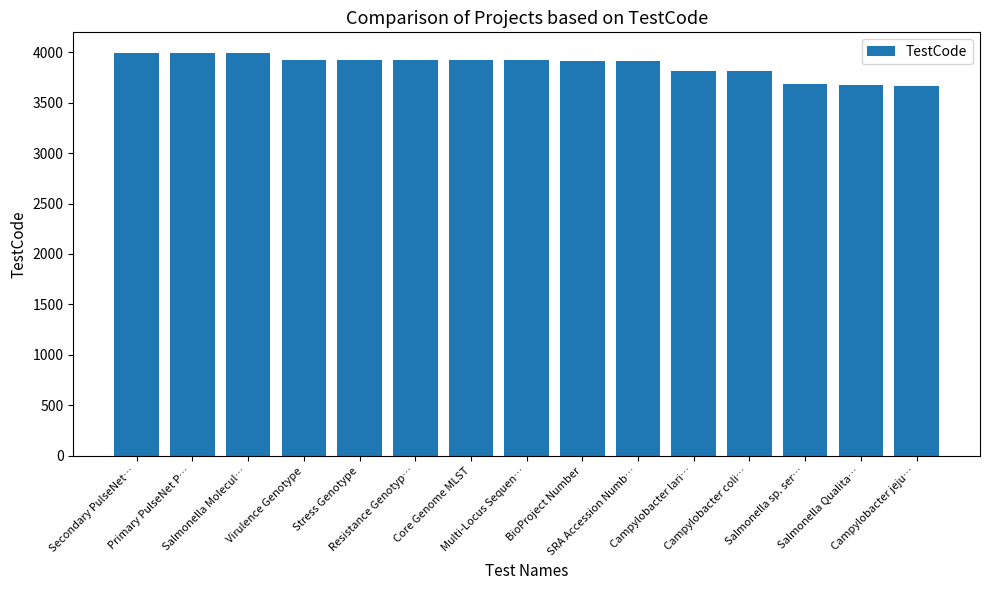

What is the minimum value shown in the chart?

3665